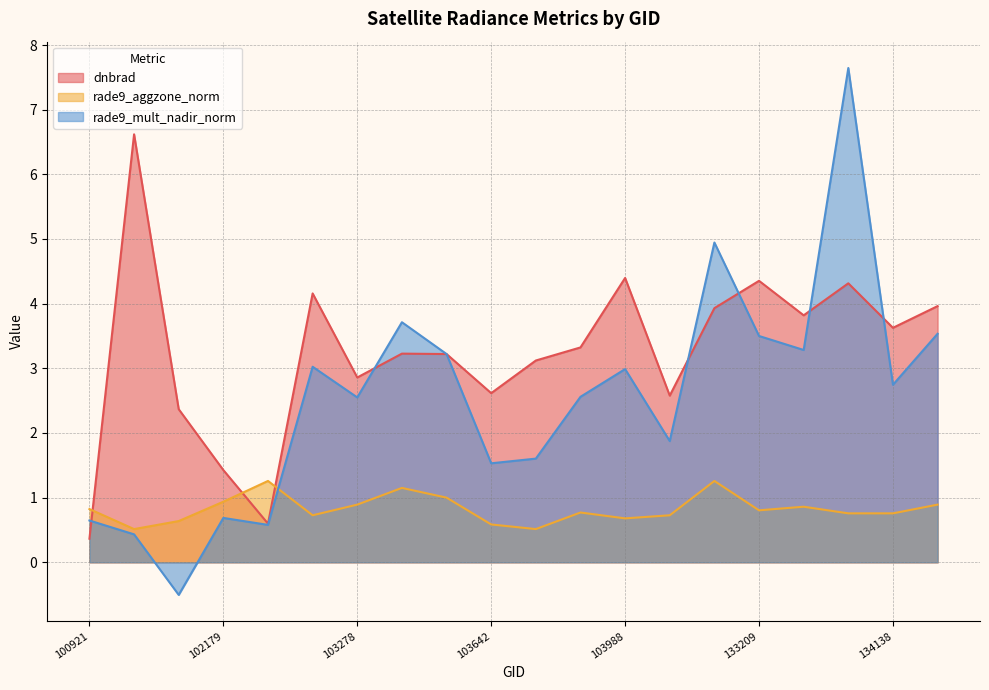

How many values in the rade9_mult_nadir_norm series are below 2?

8